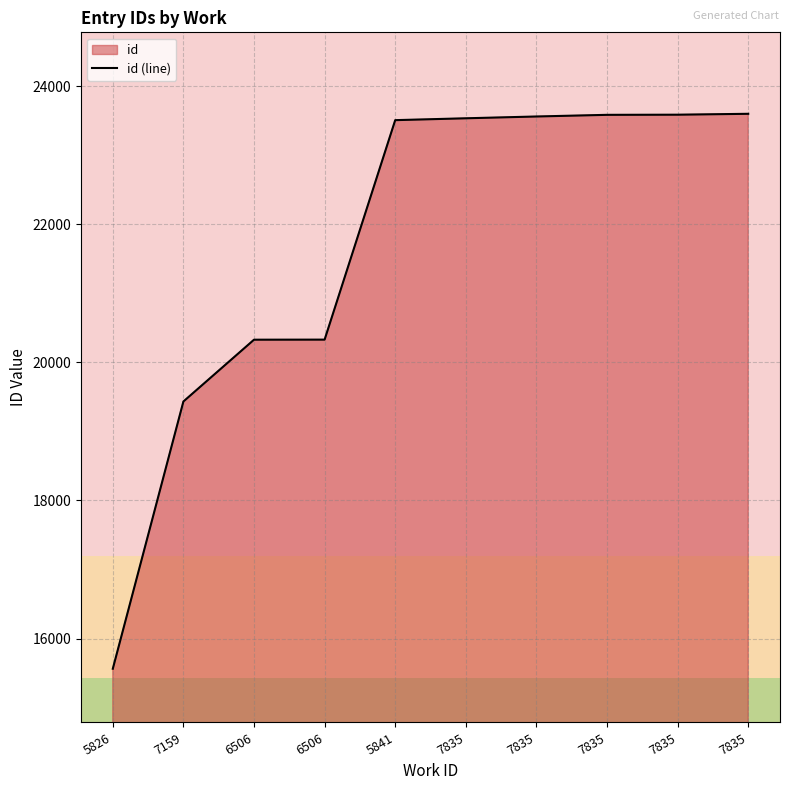

What is the change in value from 7159 to 7835?

+4154